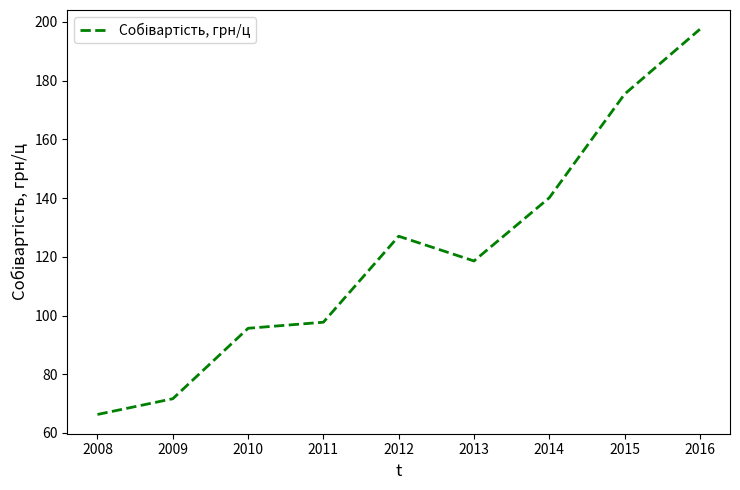

The value at 2010 is 95.7. True or false?

True